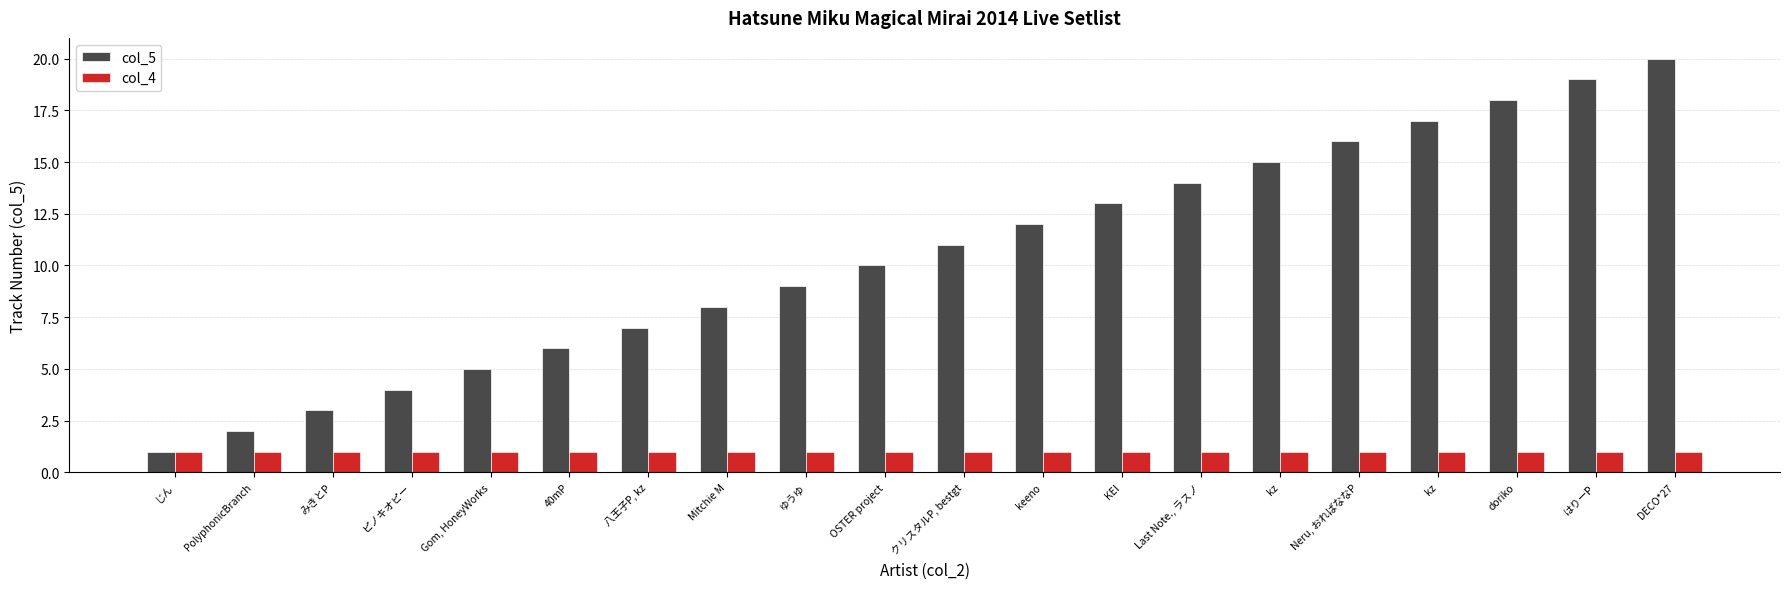

How many bars are there in each group?

2